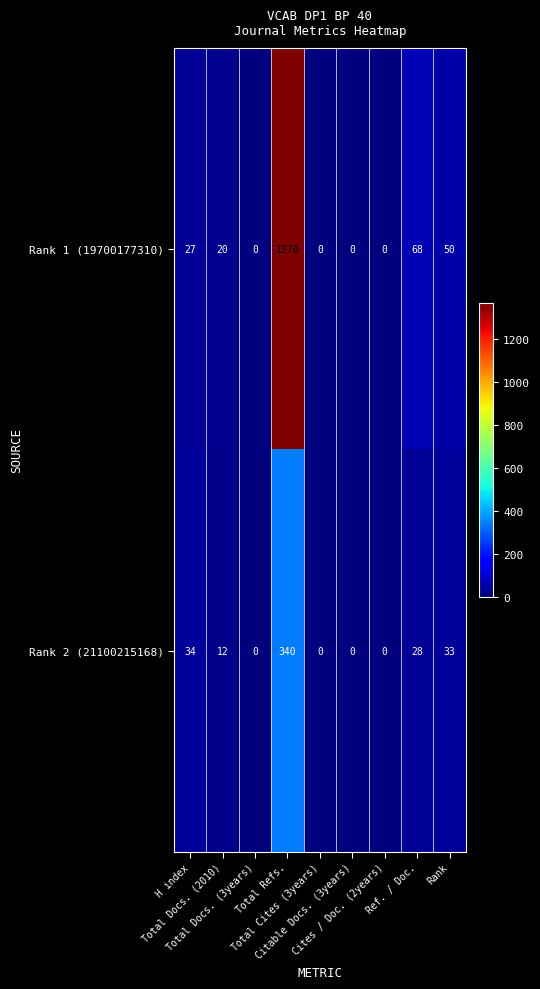

How many data points does each series have?

9